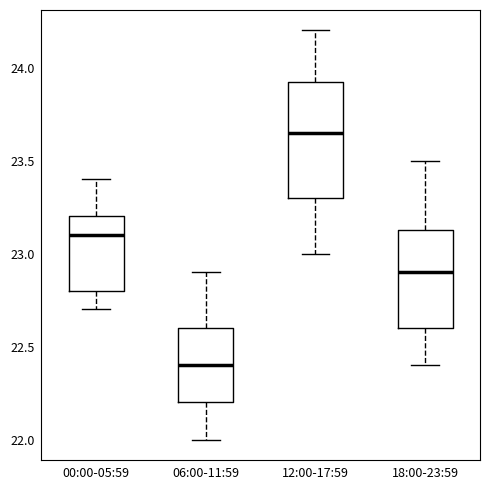

Comparing the boxes themselves (not the whiskers), which one is the tallest?

12:00-17:59